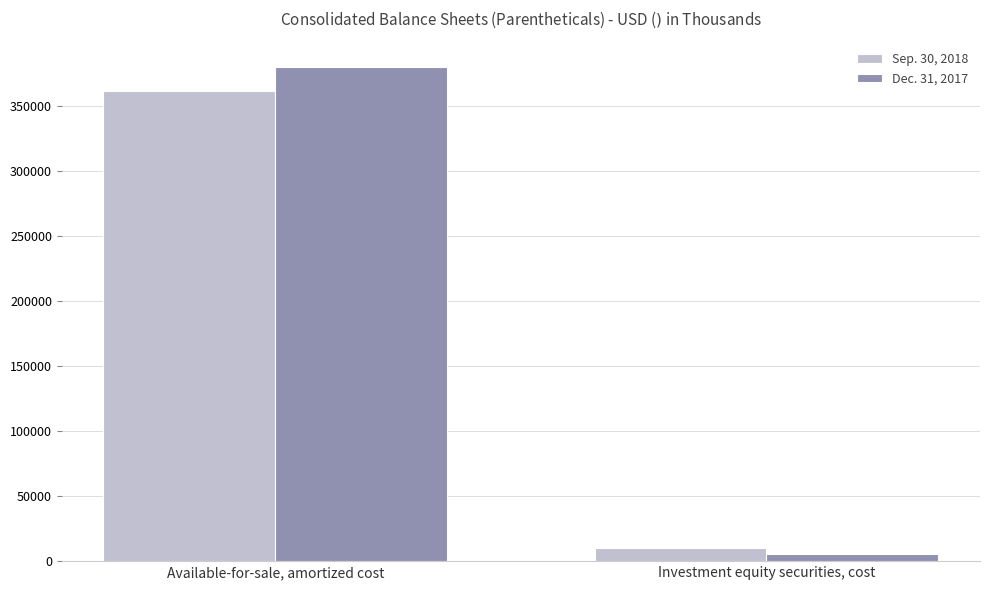

How many data points in Dec. 31, 2017 are less than 380440?

1